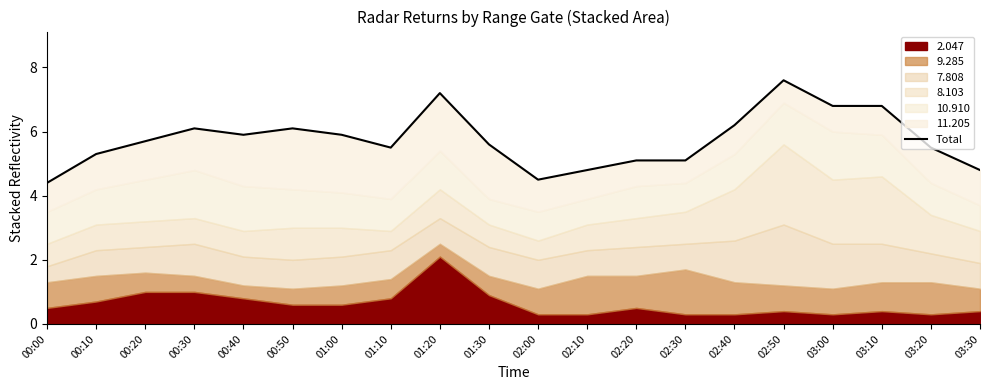

At which label is the value closest to 6?

00:30